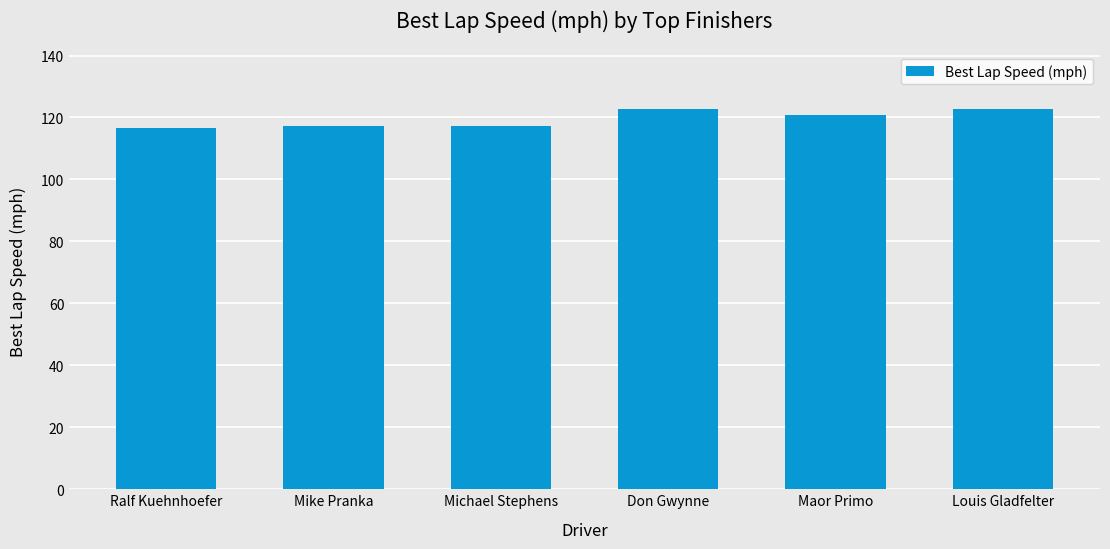

What is the difference between the values at Ralf Kuehnhoefer and Louis Gladfelter?

5.9